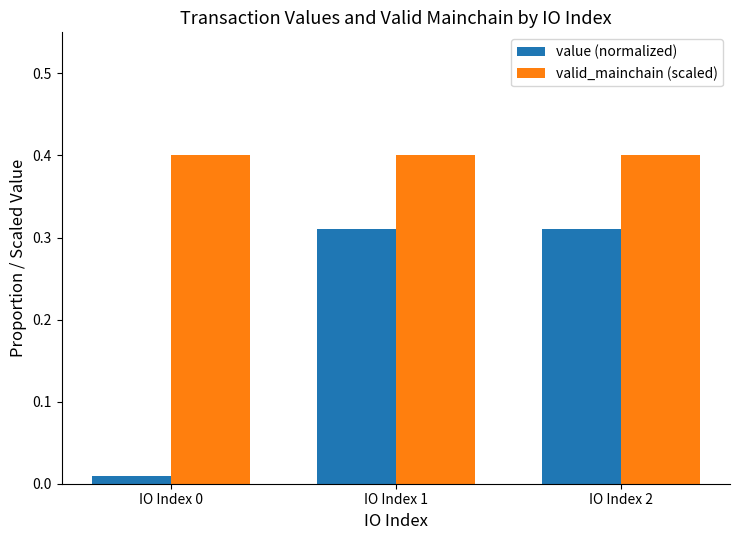

What is the greatest value displayed?

0.4